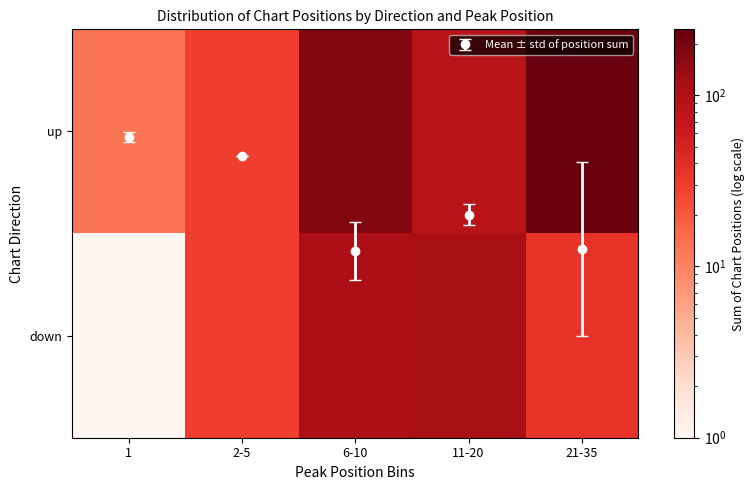

At 21-35, list the series in order from smallest to largest.

down, up